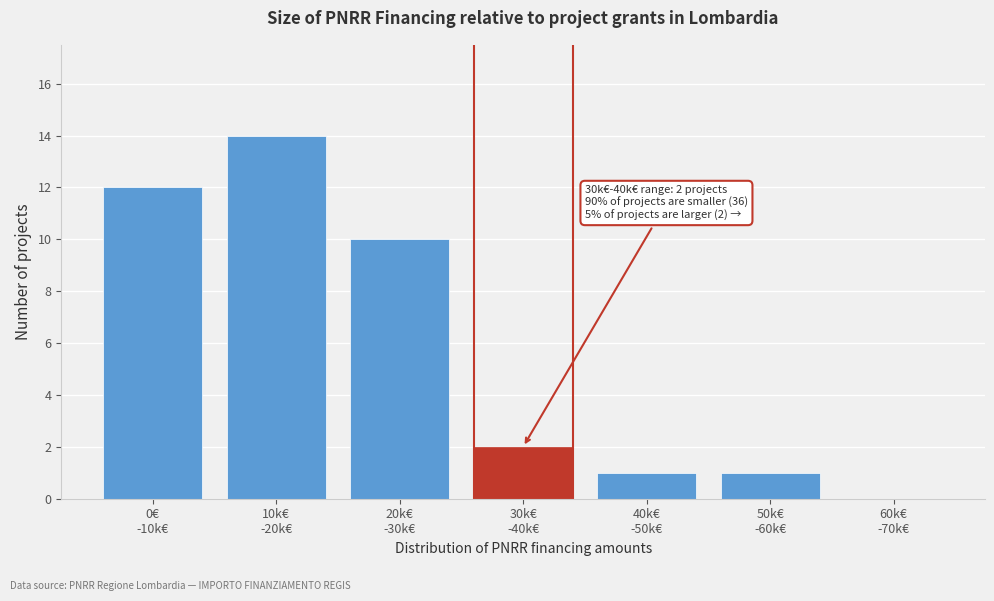

What is the sum of all values?

40